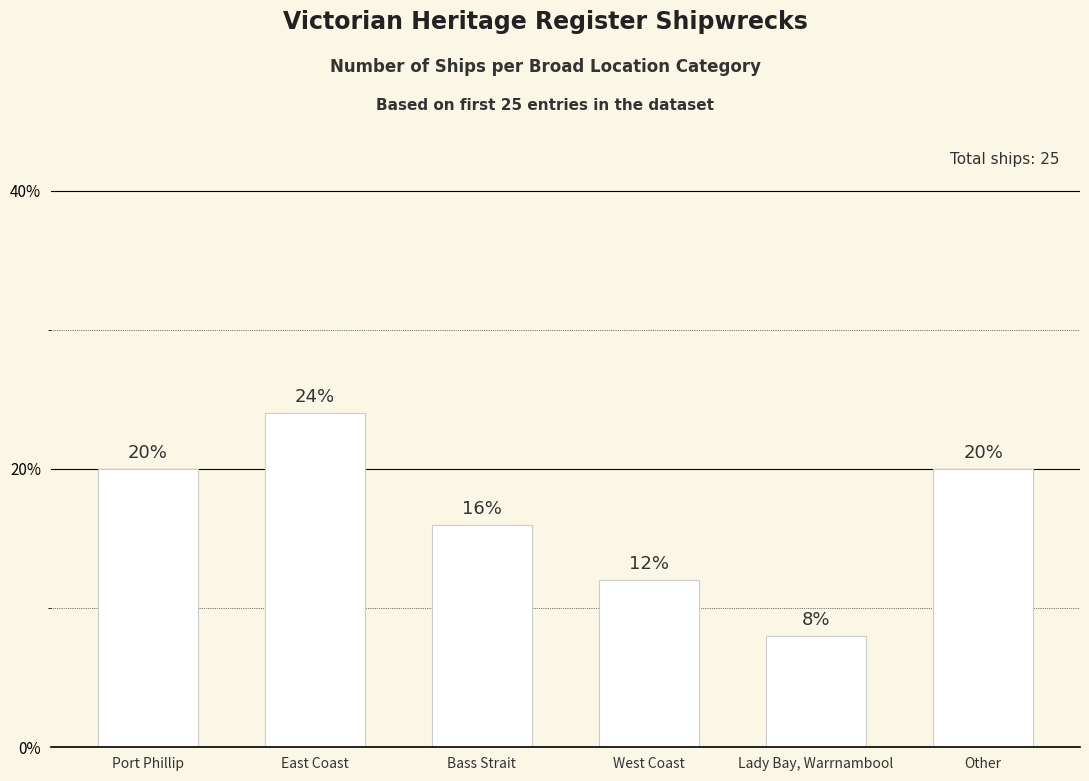

The chart shows a value of 5 at Other. True or false?

False